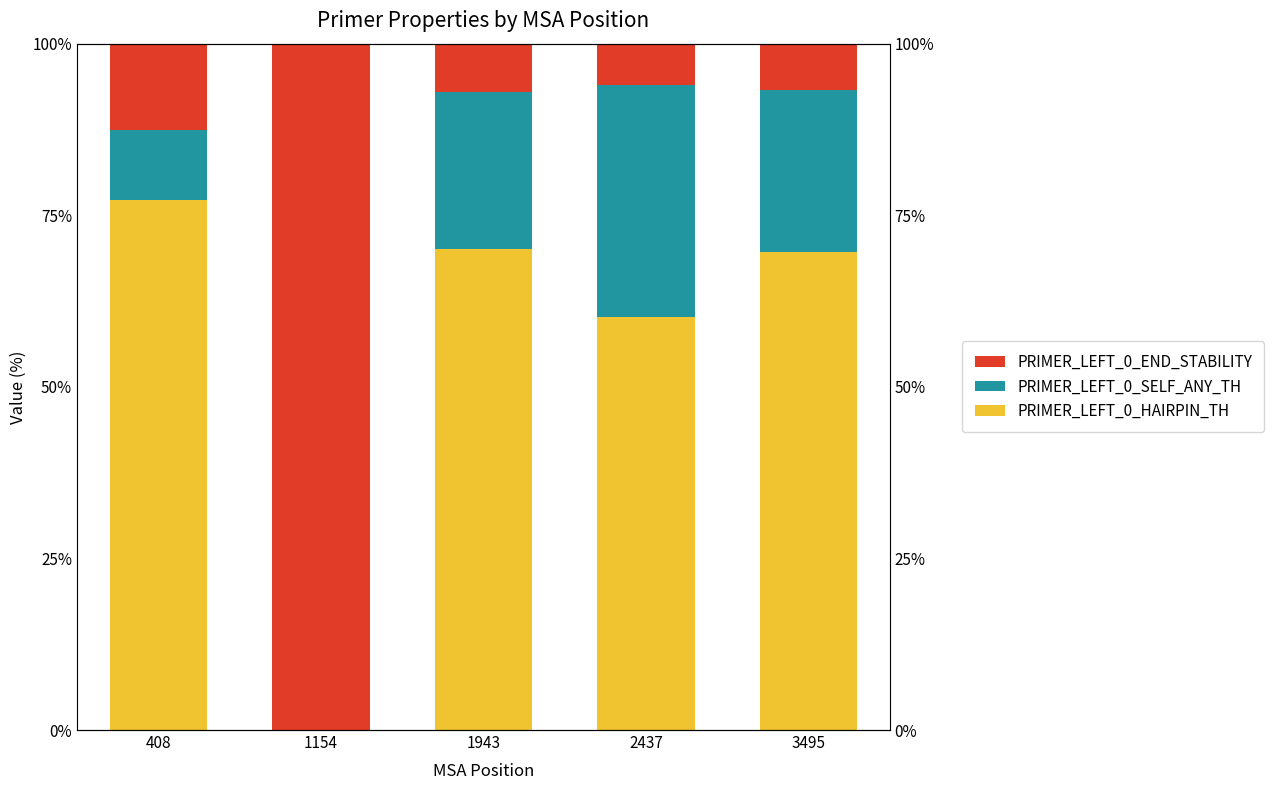

At which label does PRIMER_LEFT_0_END_STABILITY reach its peak?

1154